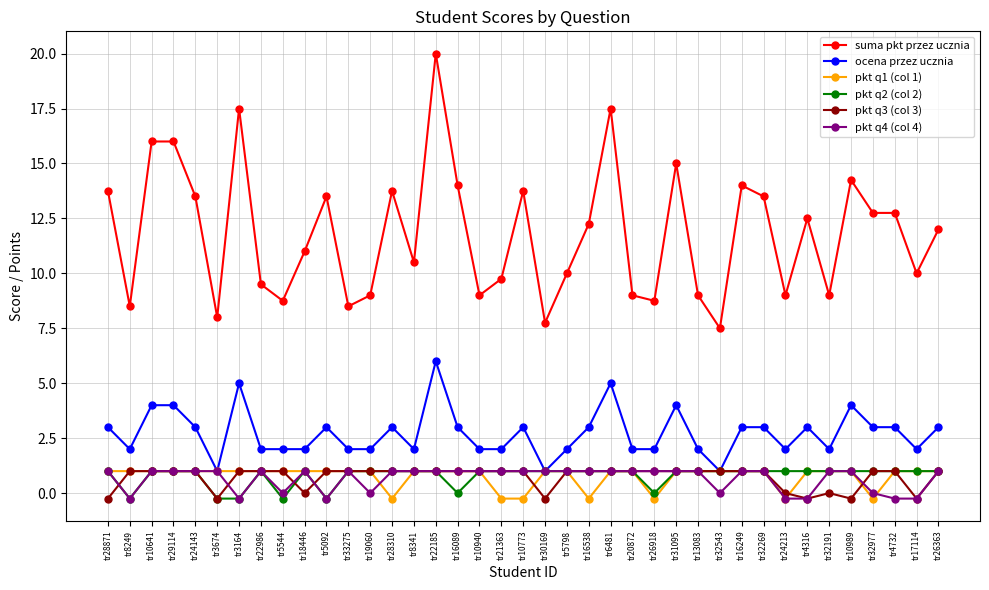

True or false: pkt q3 (col 3) and suma pkt przez ucznia intersect in this chart.

False